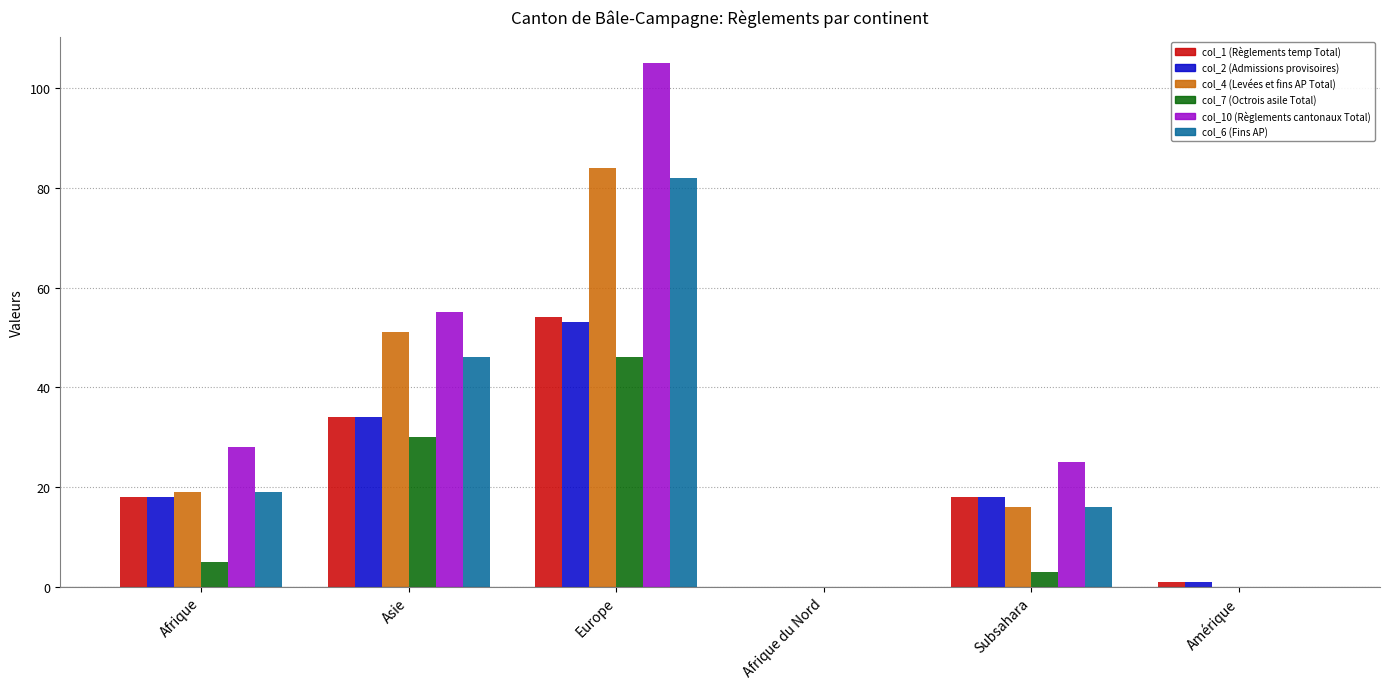

Reading left to right, list all the values displayed in this chart.

col_1 (Règlements temp Total): 18	34	54	0	18	1
col_2 (Admissions provisoires): 18	34	53	0	18	1
col_4 (Levées et fins AP Total): 19	51	84	0	16	0
col_7 (Octrois asile Total): 5	30	46	0	3	0
col_10 (Règlements cantonaux Total): 28	55	105	0	25	0
col_6 (Fins AP): 19	46	82	0	16	0